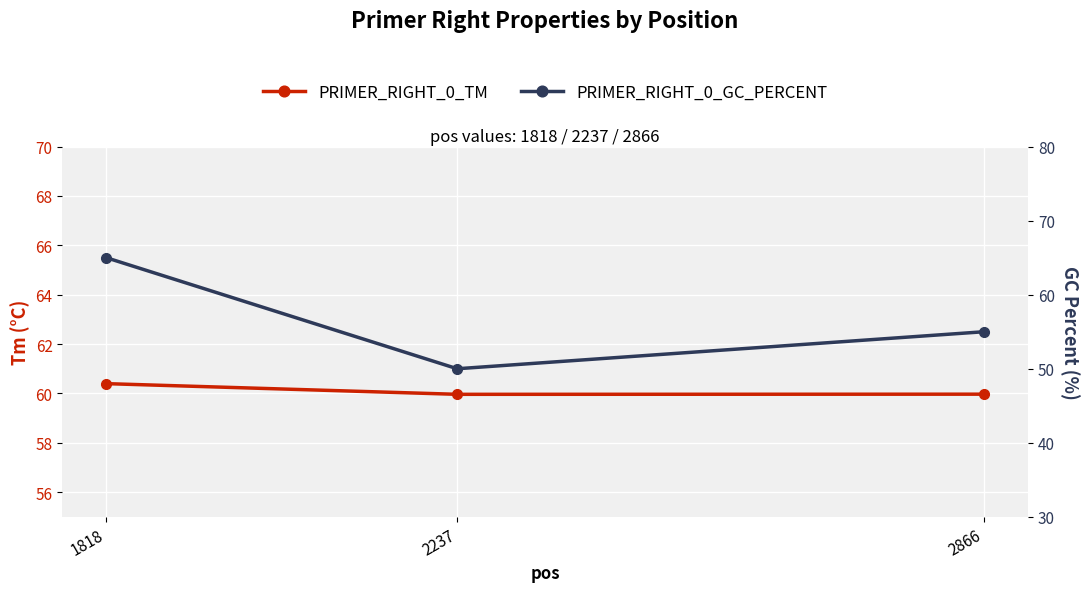

At which category is the sum across all series the highest?

1818